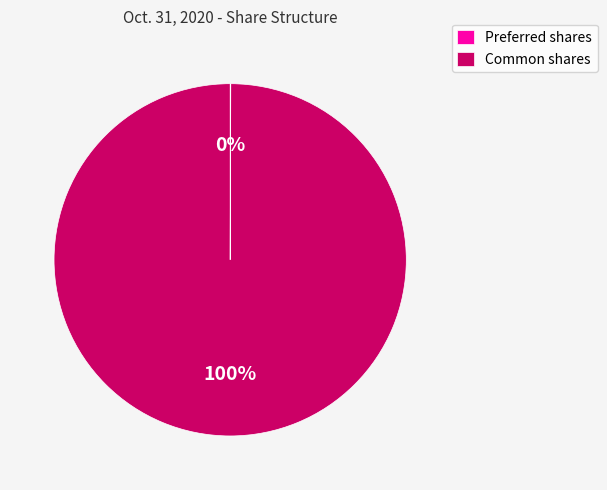

What is the largest slice in the pie chart?

Common shares